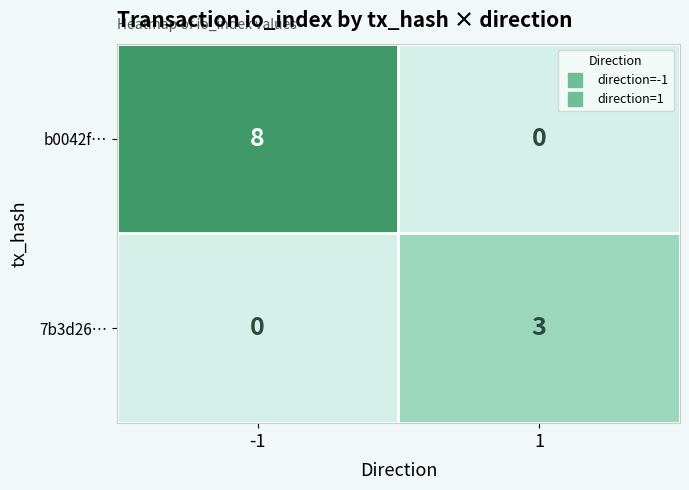

What is the spread (max minus min) of values at 1?

3